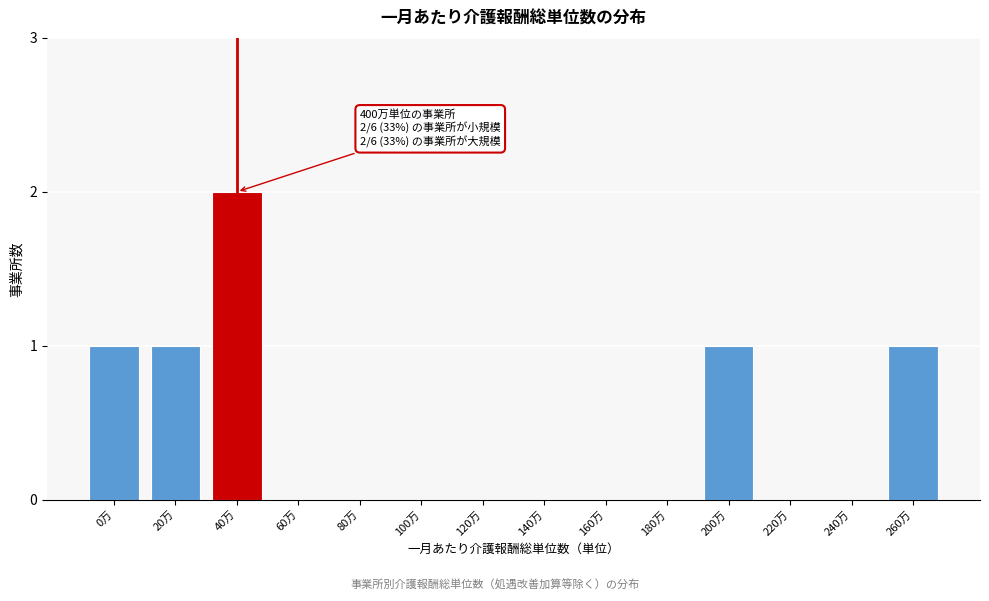

Reading right to left, list all the values displayed in this chart.

260万=1	240万=0	220万=0	200万=1	180万=0	160万=0	140万=0	120万=0	100万=0	80万=0	60万=0	40万=2	20万=1	0万=1